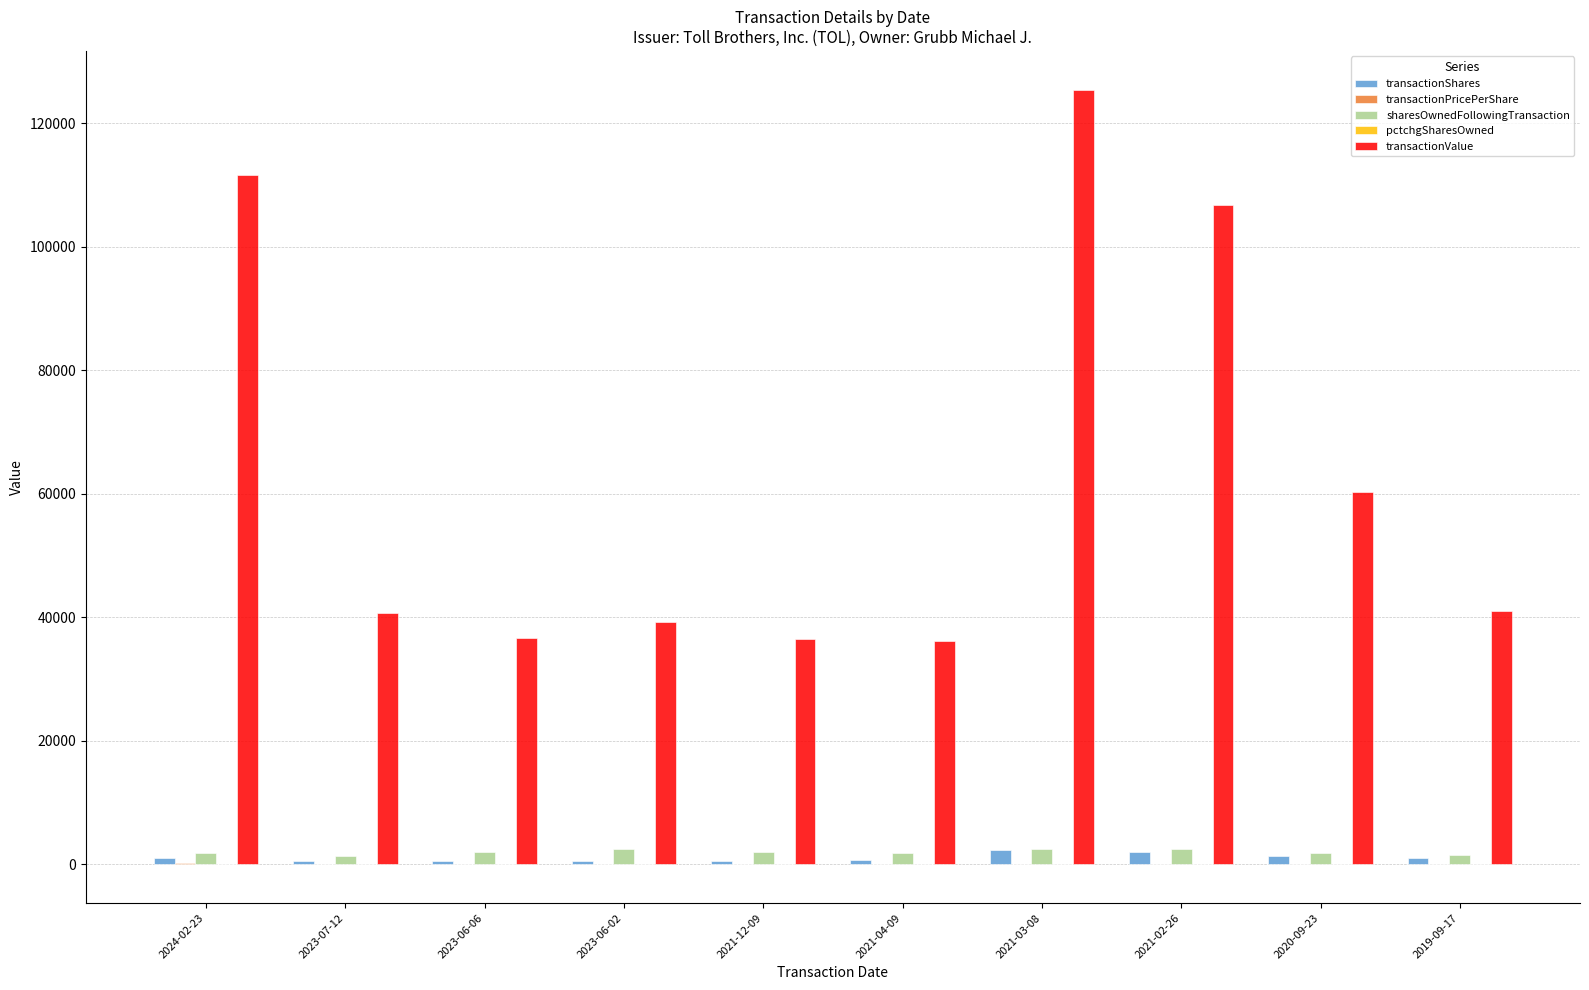

How many categories are shown in the chart?

10